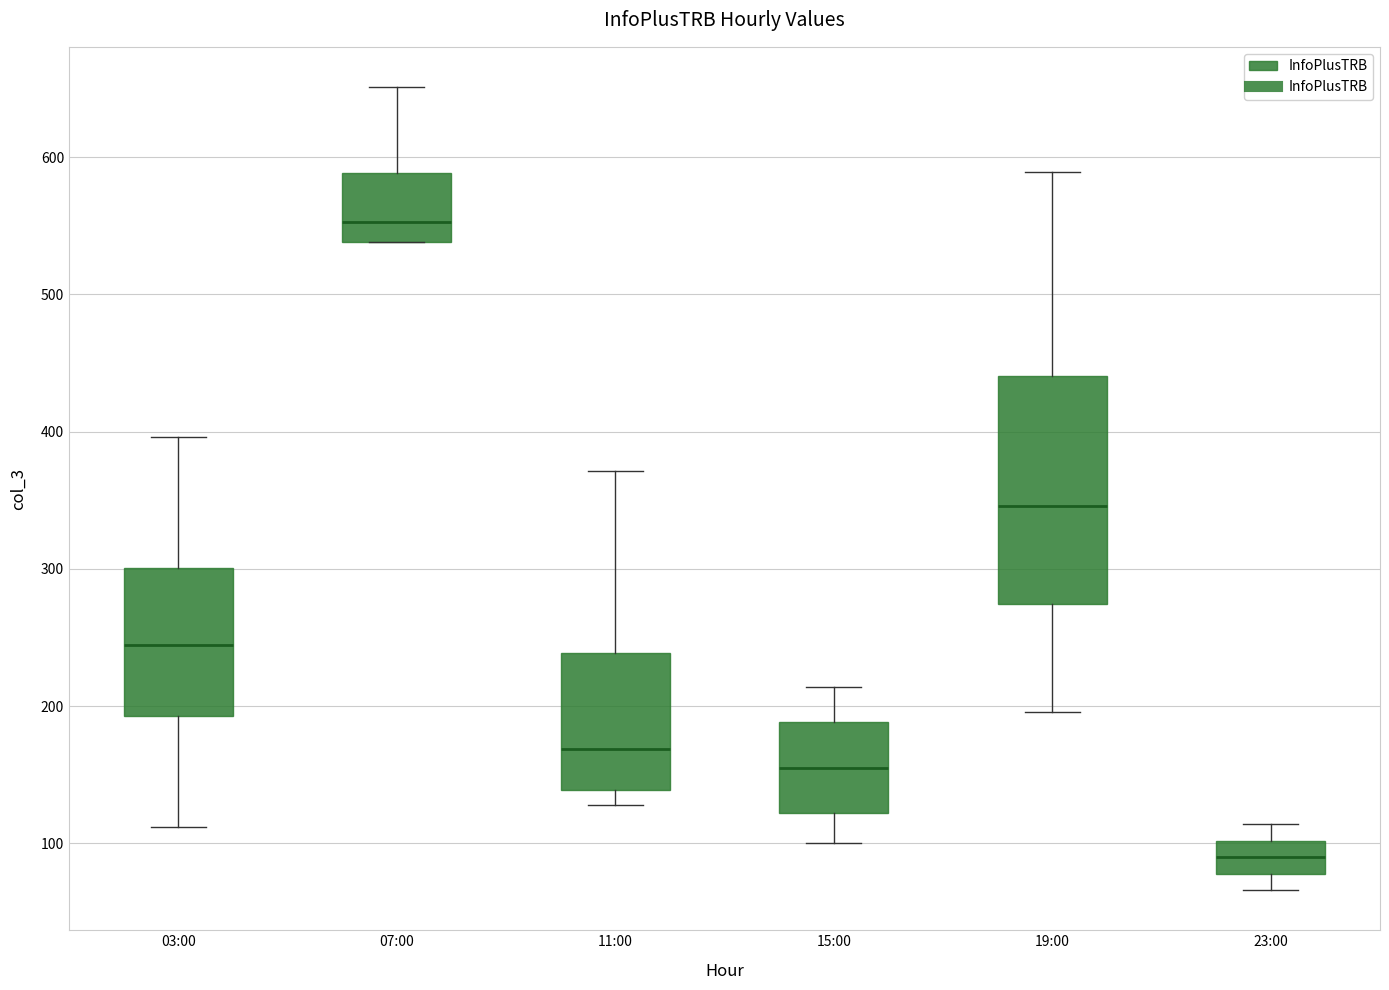

Where does the lower whisker of the box for 23:00 end on the y-axis? The values are not printed on the chart, so give them approximately, as read against the axis.

70